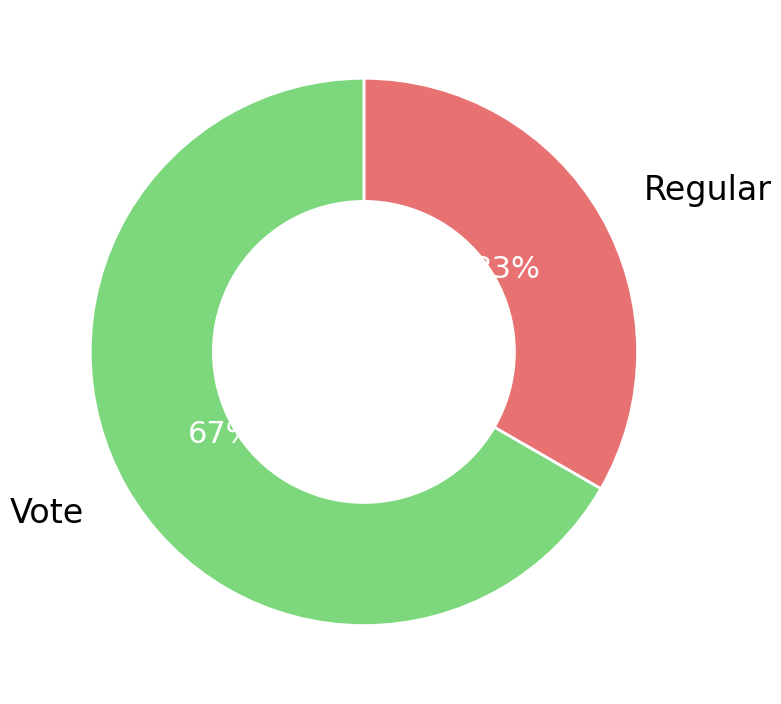

How many segments does this pie chart have?

2